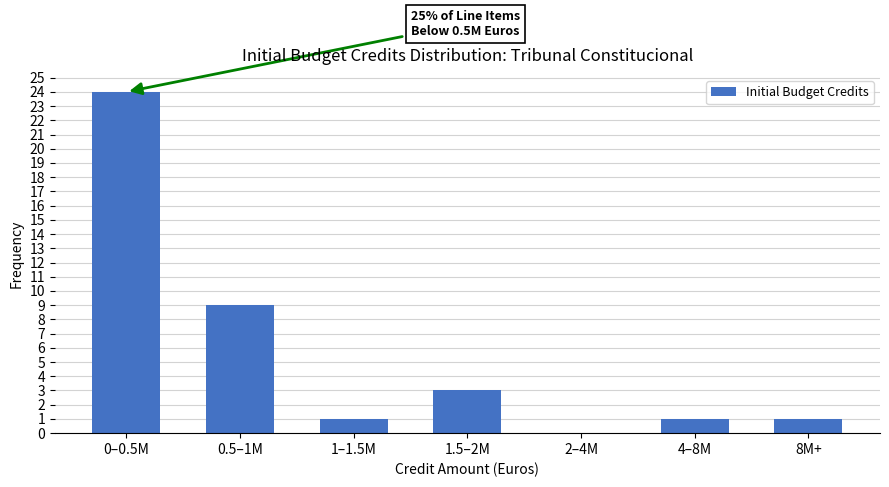

Reading left to right, transcribe all the data shown in this chart.

0–0.5M=24	0.5–1M=9	1–1.5M=1	1.5–2M=3	2–4M=0	4–8M=1	8M+=1